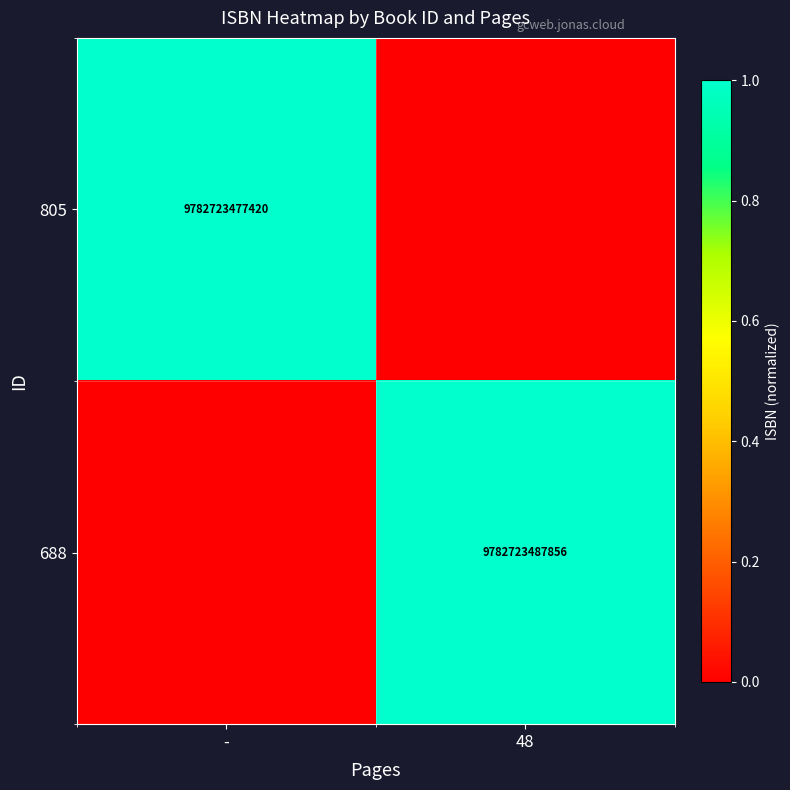

Is it true that 805 equals 2278476720608 at -?

False